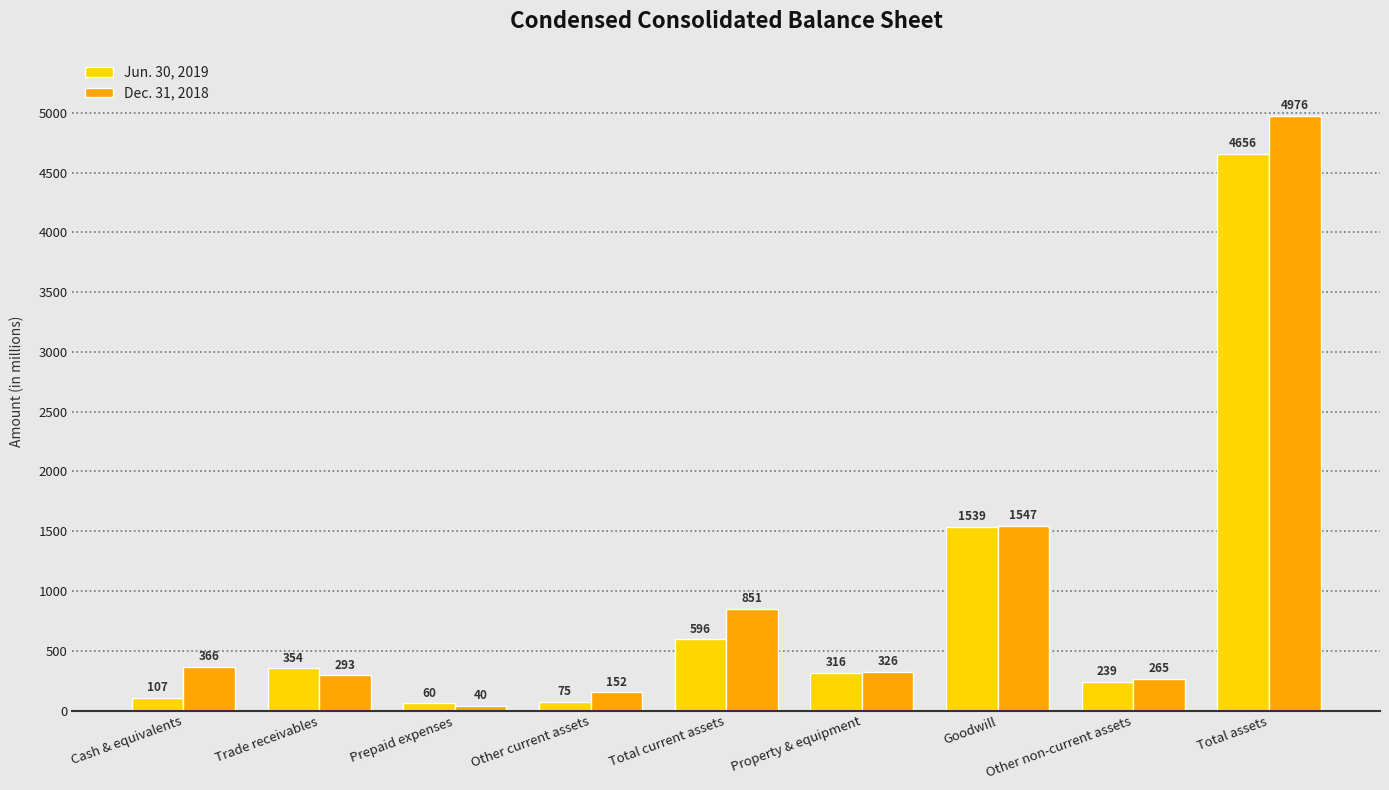

At Trade receivables, list the series in order from largest to smallest.

Jun. 30, 2019, Dec. 31, 2018